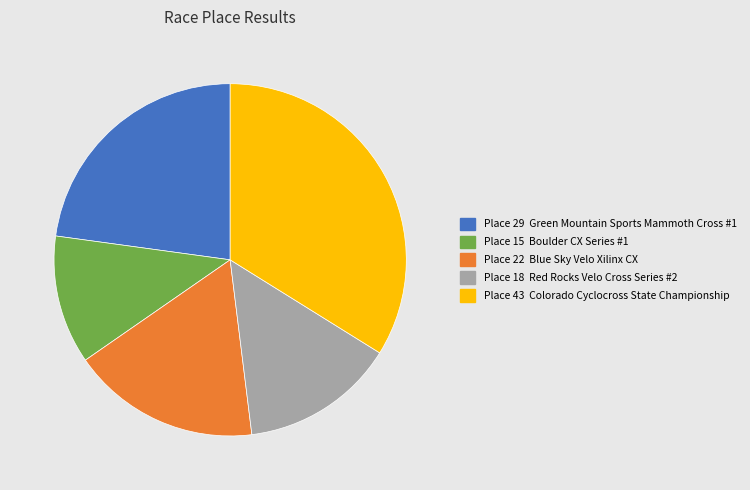

Is there any slice that represents more than half of the pie?

No